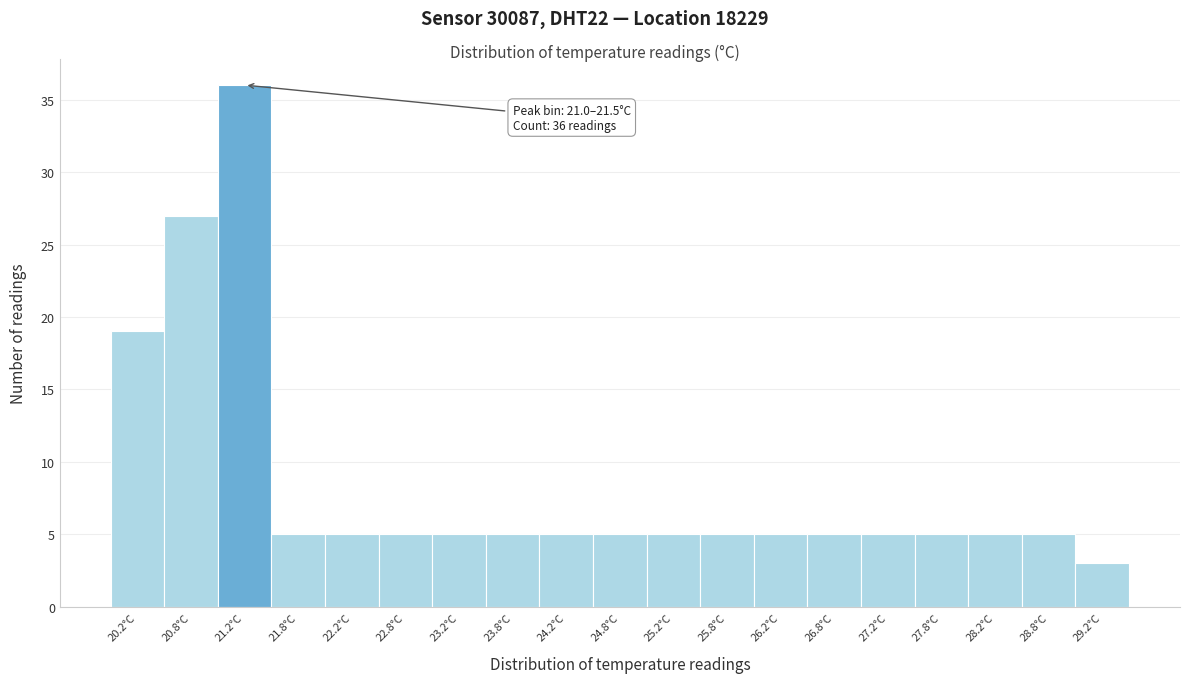

Which range on the x-axis has the tallest bar?

21.0 to 21.5